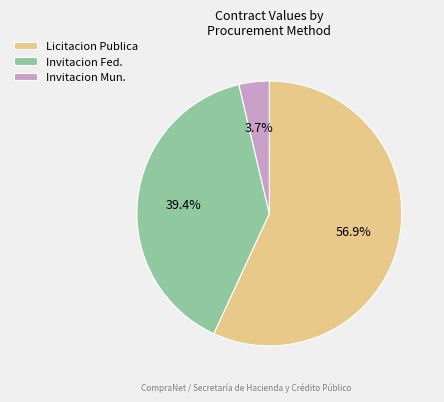

Which slice represents more than half of the pie?

Licitacion Publica